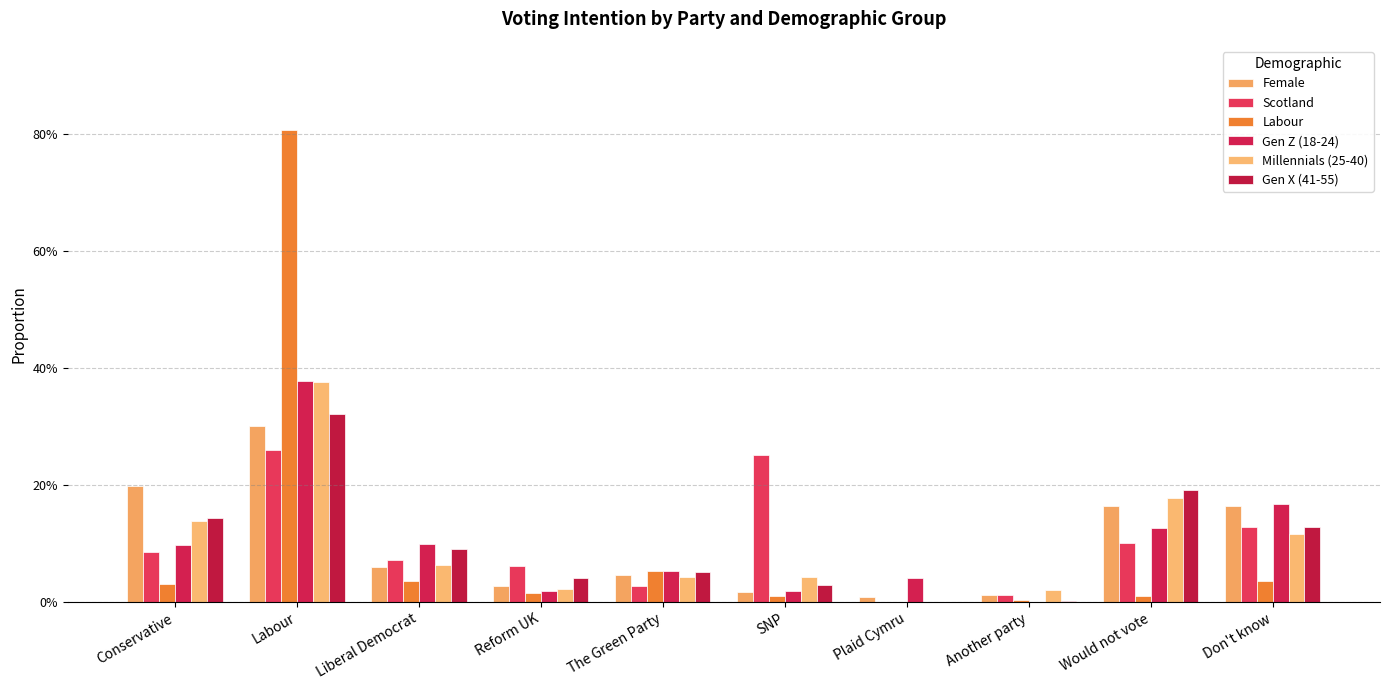

Is it true that Labour equals 0.1 at The Green Party?

True